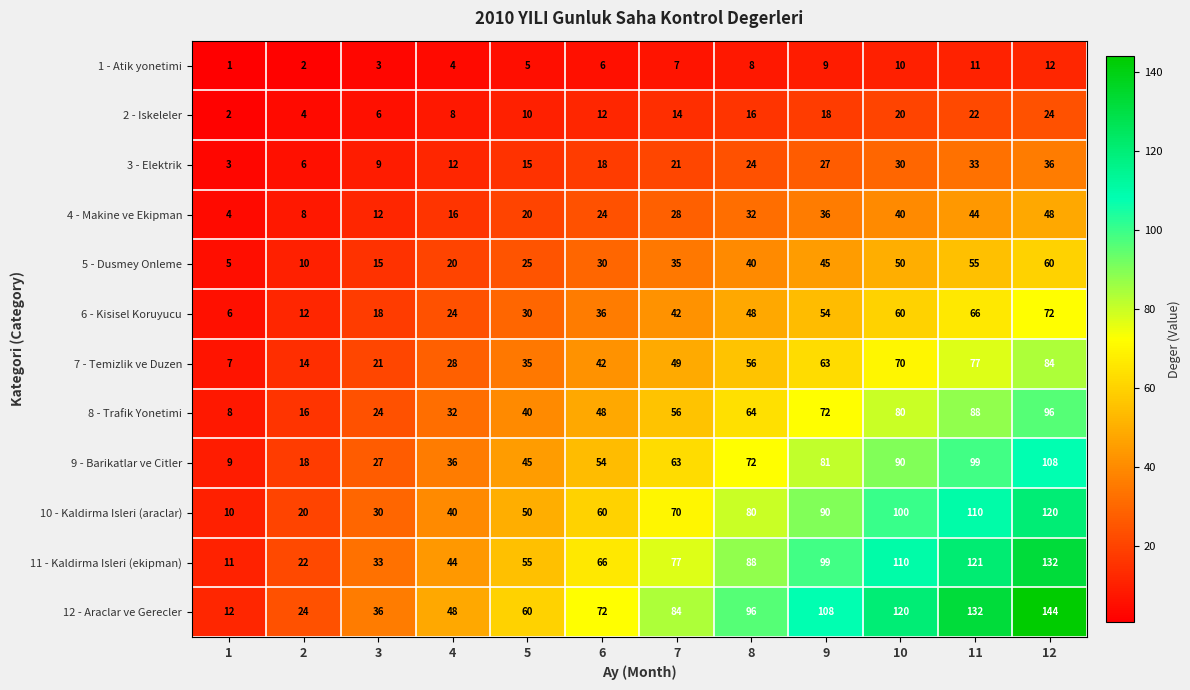

The 1 - Atik yonetimi series shows 9 at 9. True or false?

True